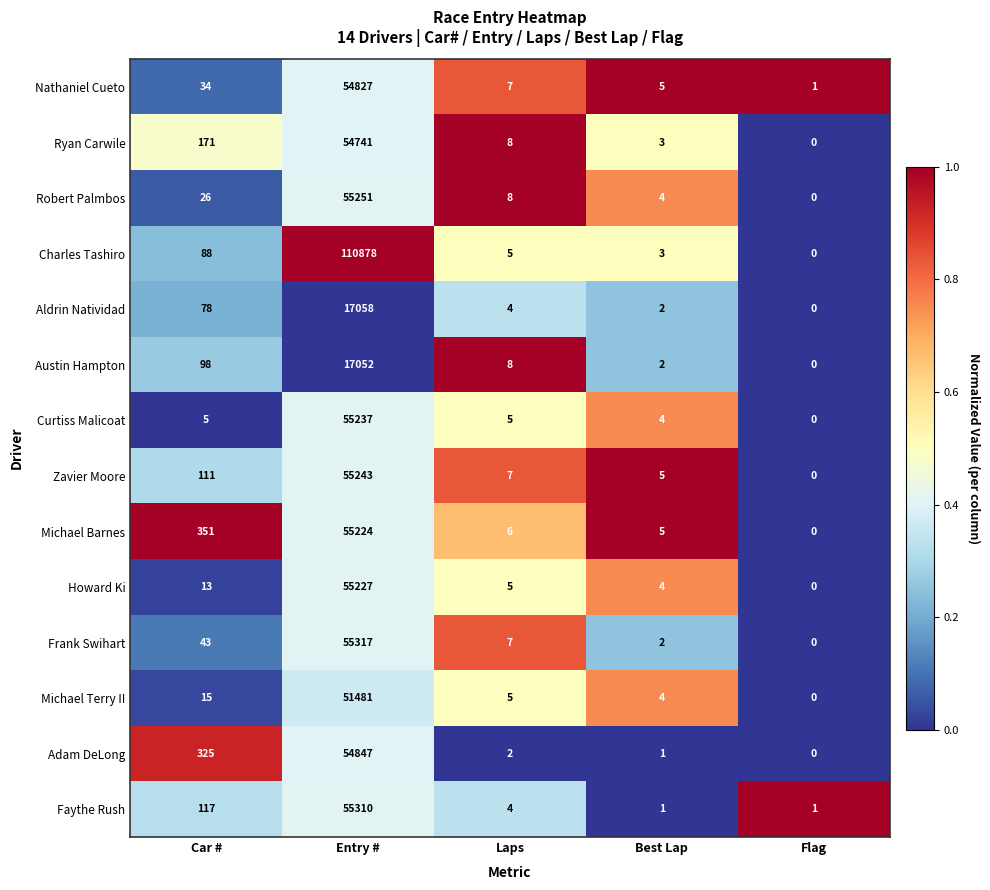

How many values in the Robert Palmbos series are below 8?

2